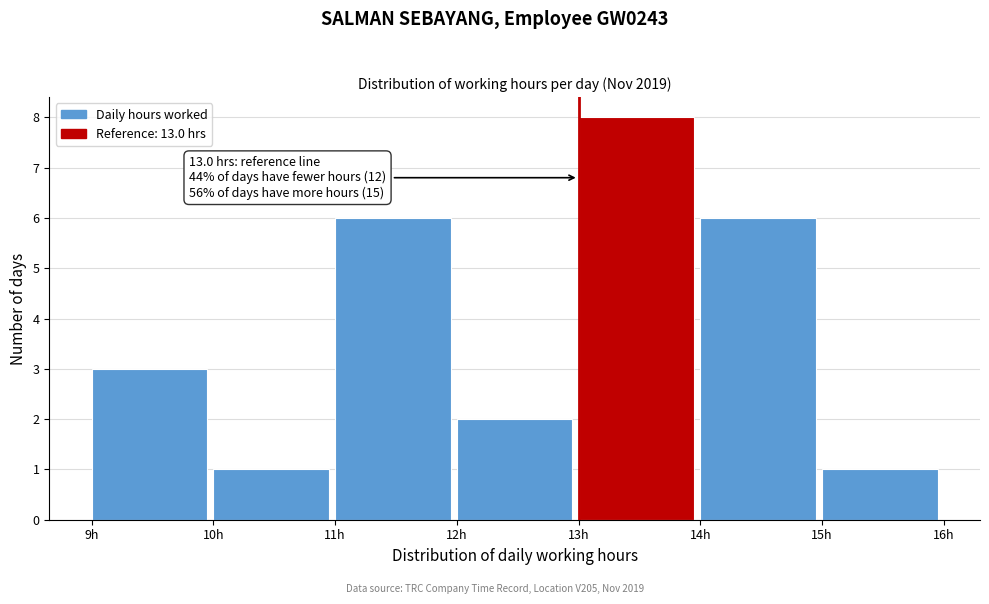

Which range on the x-axis has the tallest bar?

13 to 14